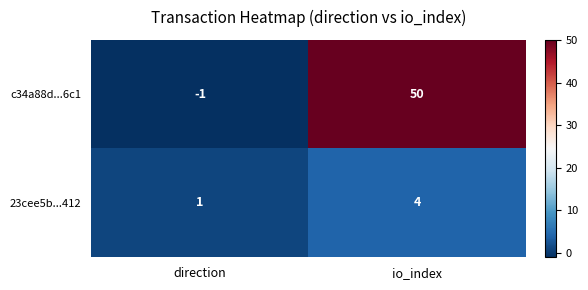

Reading right to left, list all the values displayed in this chart.

c34a88d...6c1: io_index=50	direction=-1
23cee5b...412: io_index=4	direction=1